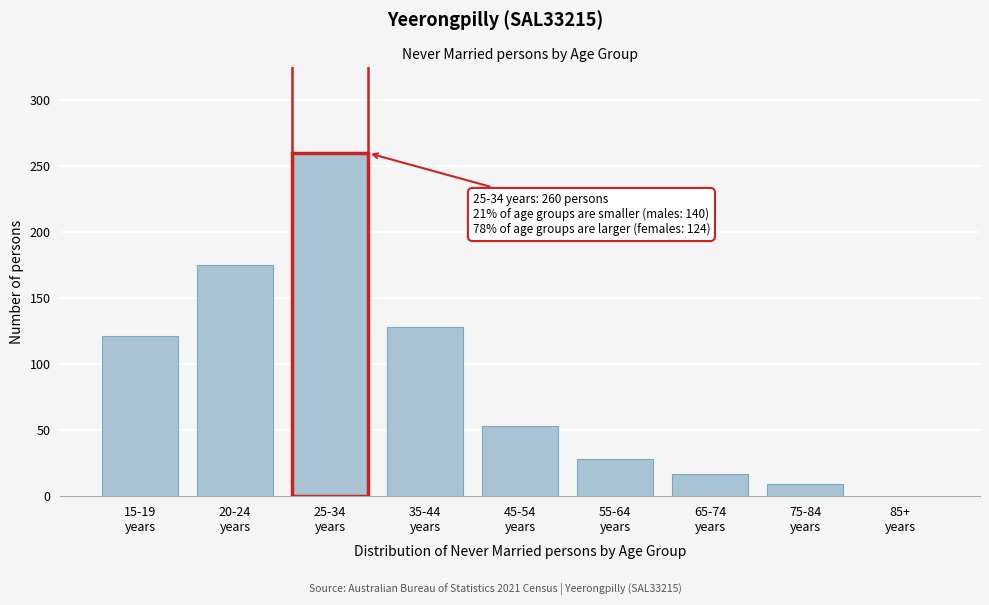

What is the maximum value shown in the chart?

260